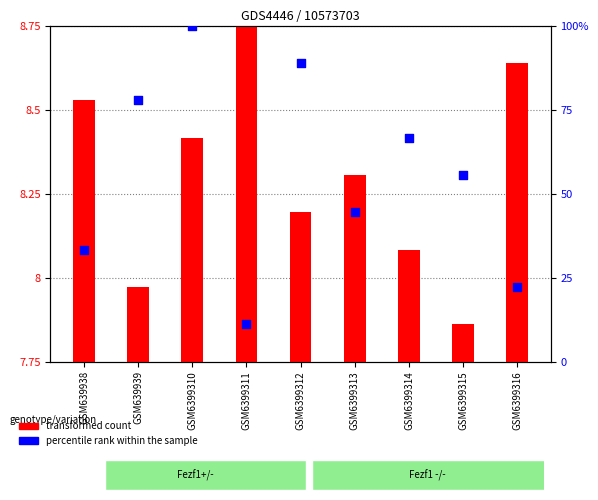

Which series contains the highest Y value?

percentile rank within the sample